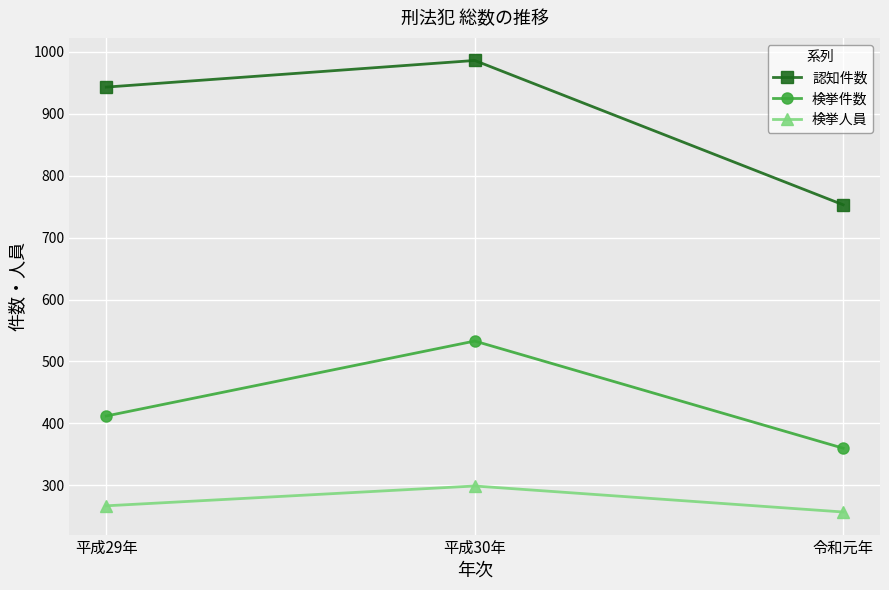

Between 平成29年 and 令和元年, which series saw the biggest shift?

認知件数